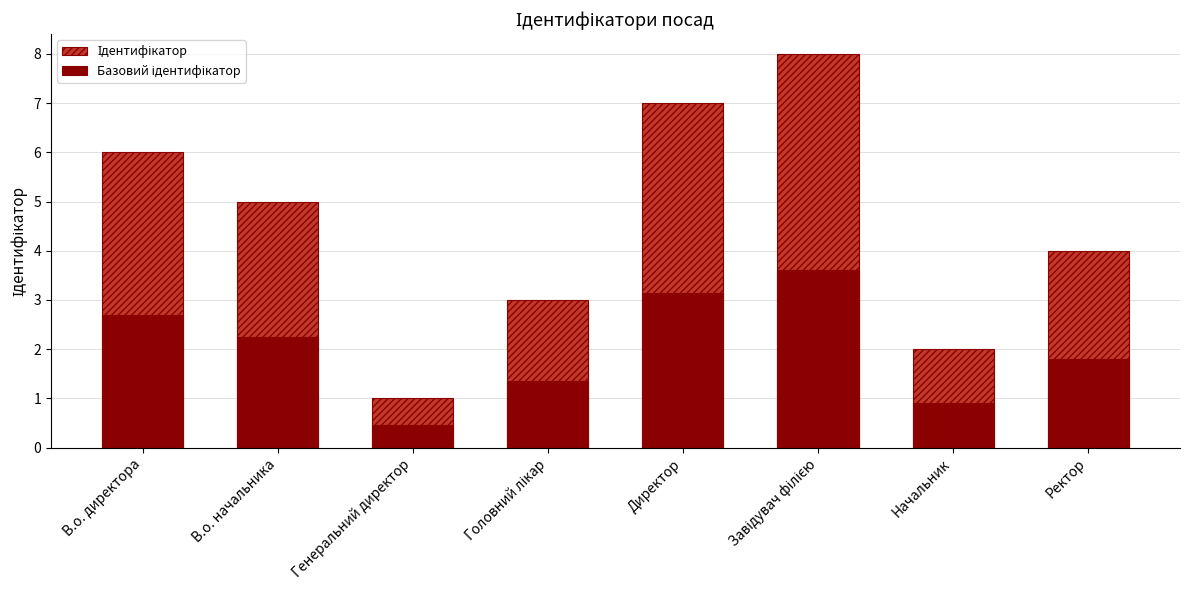

What is the label of the 1st bar from the left?

В.о. директора